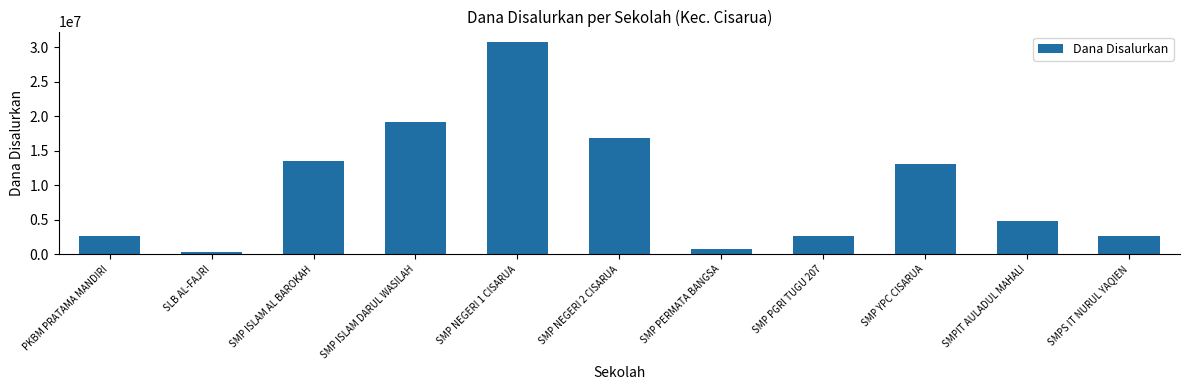

Is it true that the value at SMPS IT NURUL YAQIEN is 3851523?

False